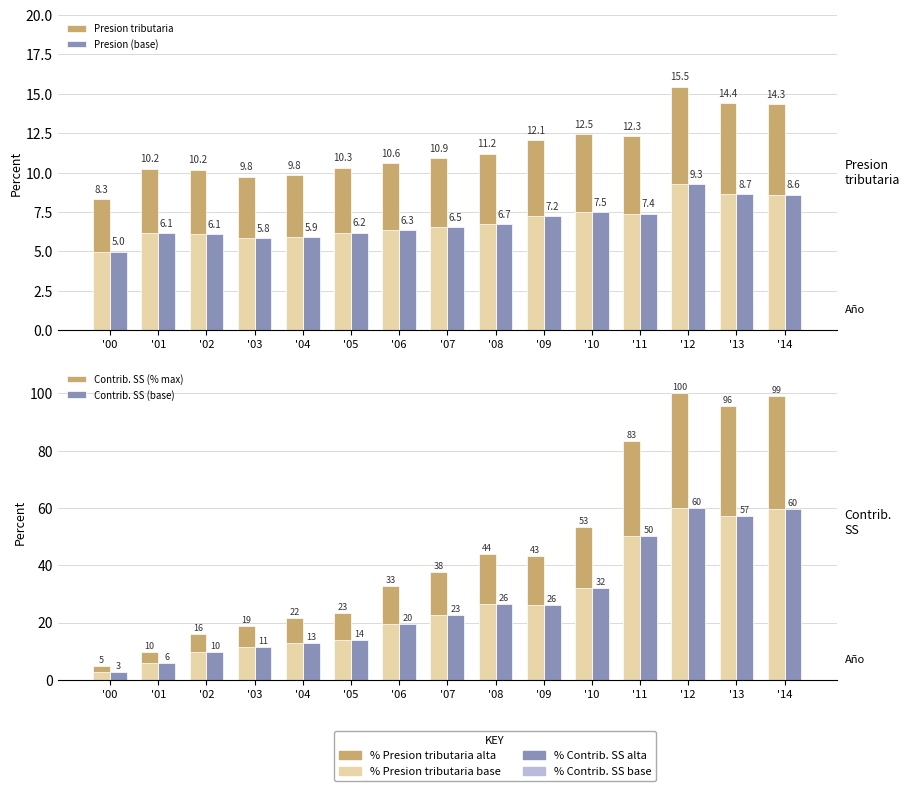

Rank the series by their maximum value, from lowest to highest.

Presion (base), Presion tributaria, Contrib. SS (base), Contrib. SS (% max)